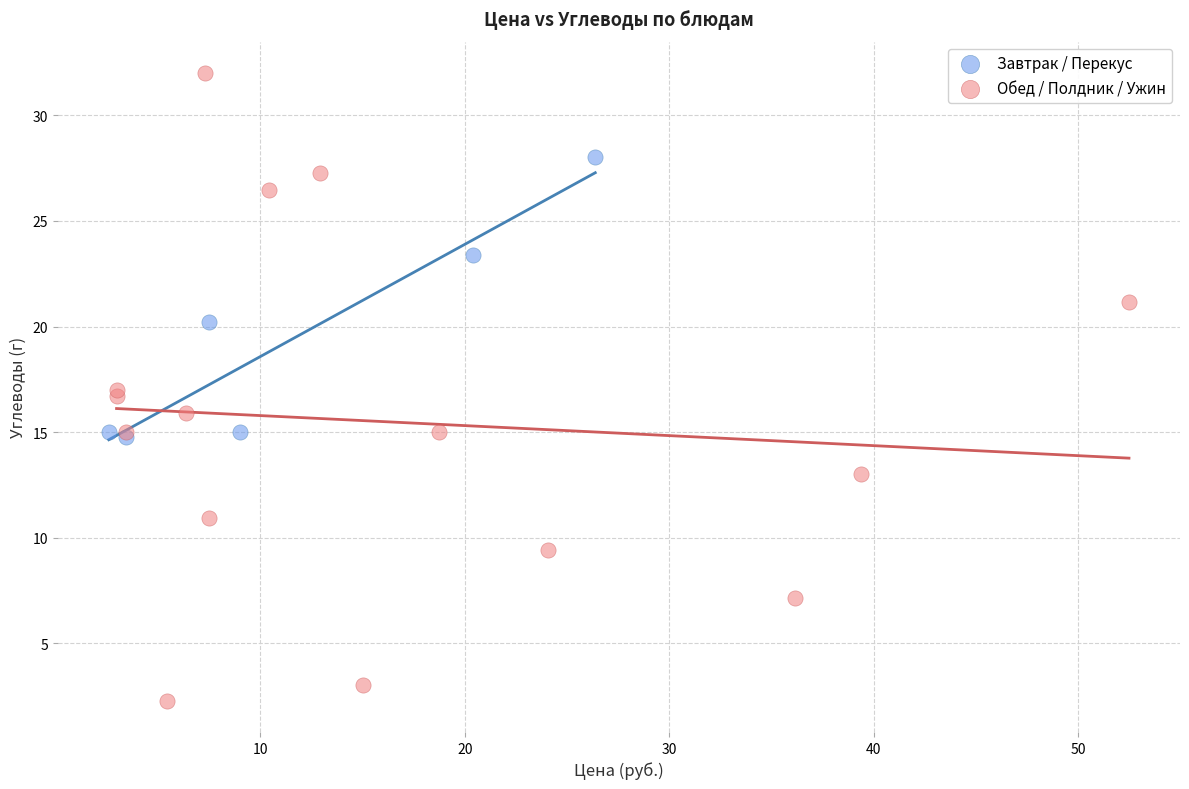

Which series contains the lowest Y value?

Обед / Полдник / Ужин